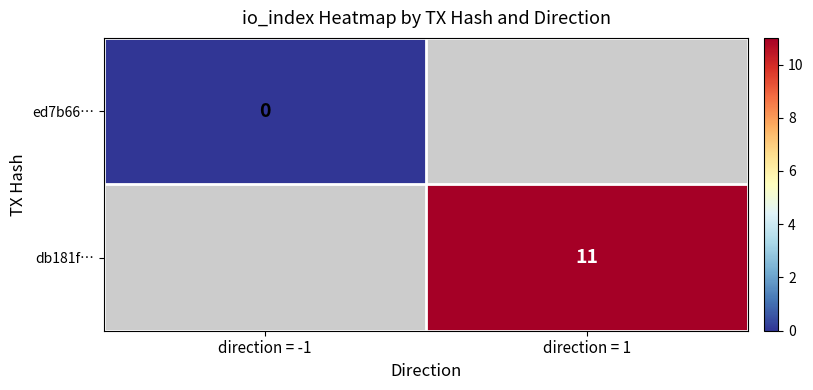

Is it true that db181f… equals 11 at direction = 1?

True